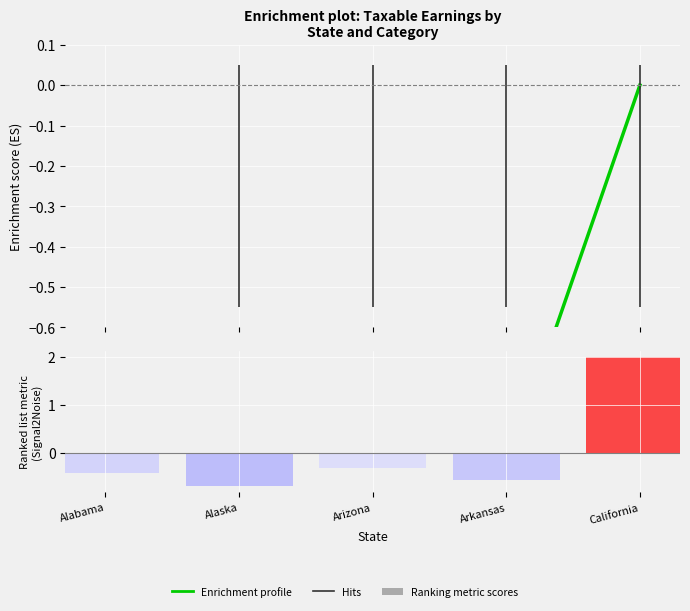

How many values in Ranking metric scores are above zero?

1